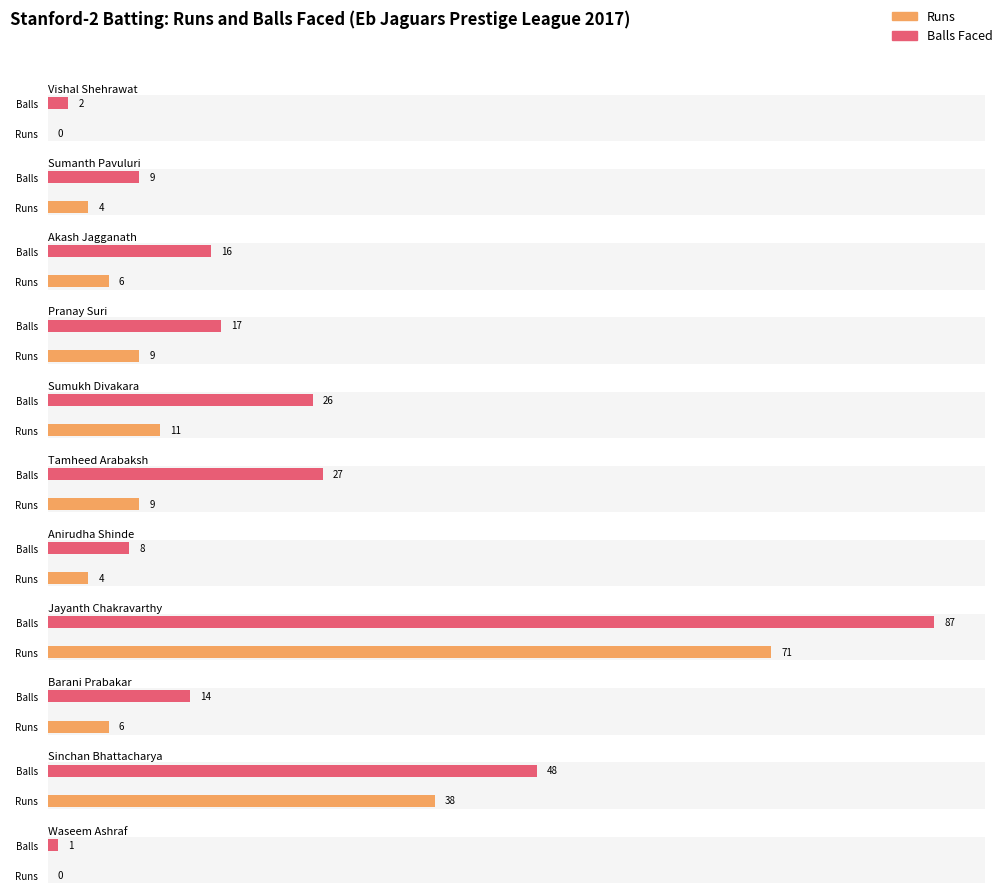

Reading right to left, list all the values displayed in this chart.

Runs: 0	38	6	71	4	9	11	9	6	4	0
Balls: 1	48	14	87	8	27	26	17	16	9	2